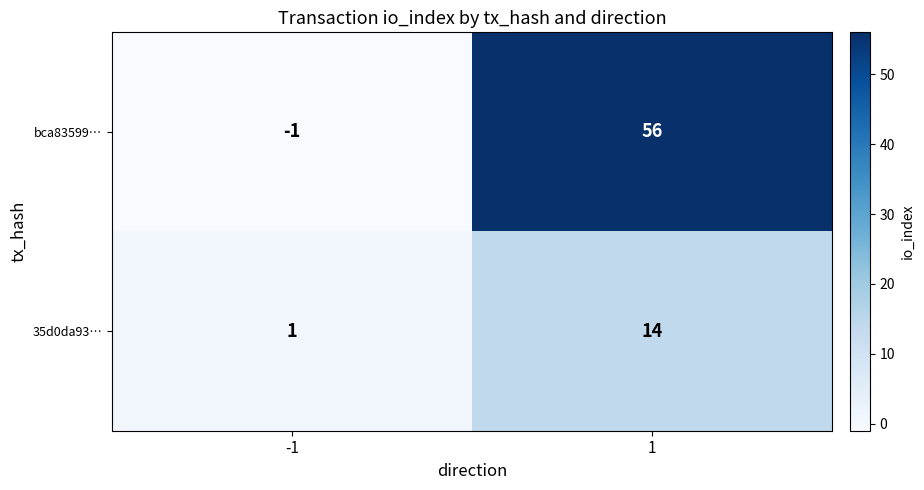

Reading left to right, transcribe all the data shown in this chart.

bca83599…: -1=-1	1=56
35d0da93…: -1=1	1=14